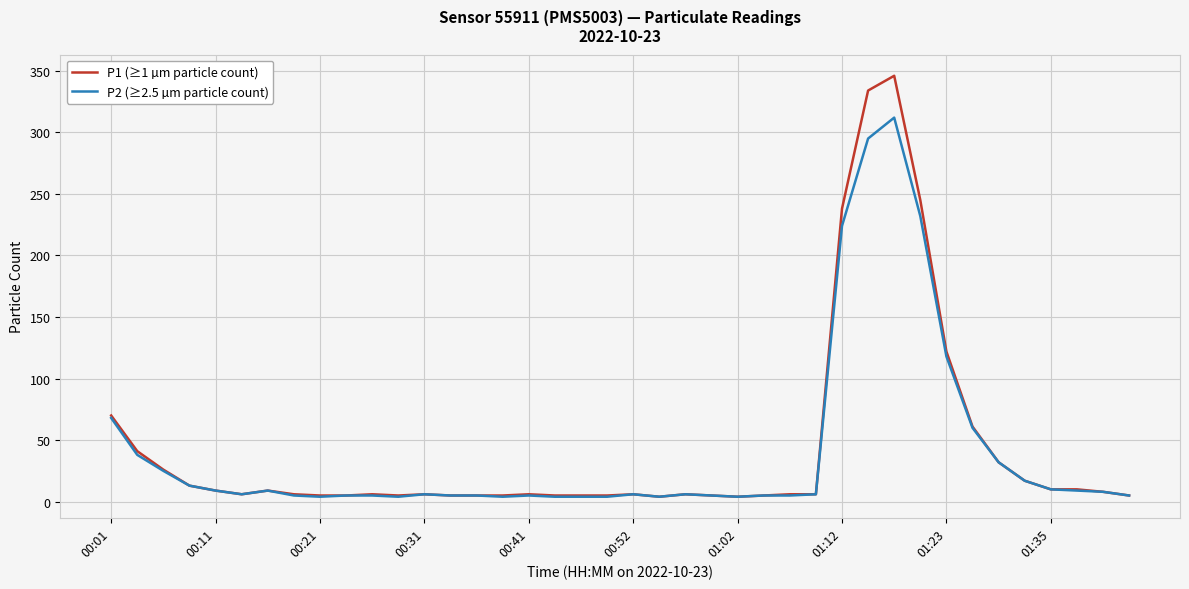

Which series has the widest spread of values?

P1 (≥1 µm particle count)